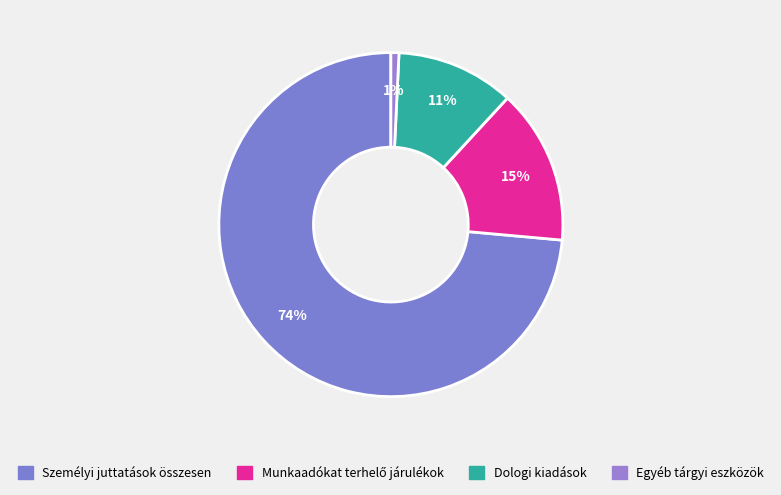

How many slices are in this pie chart?

4